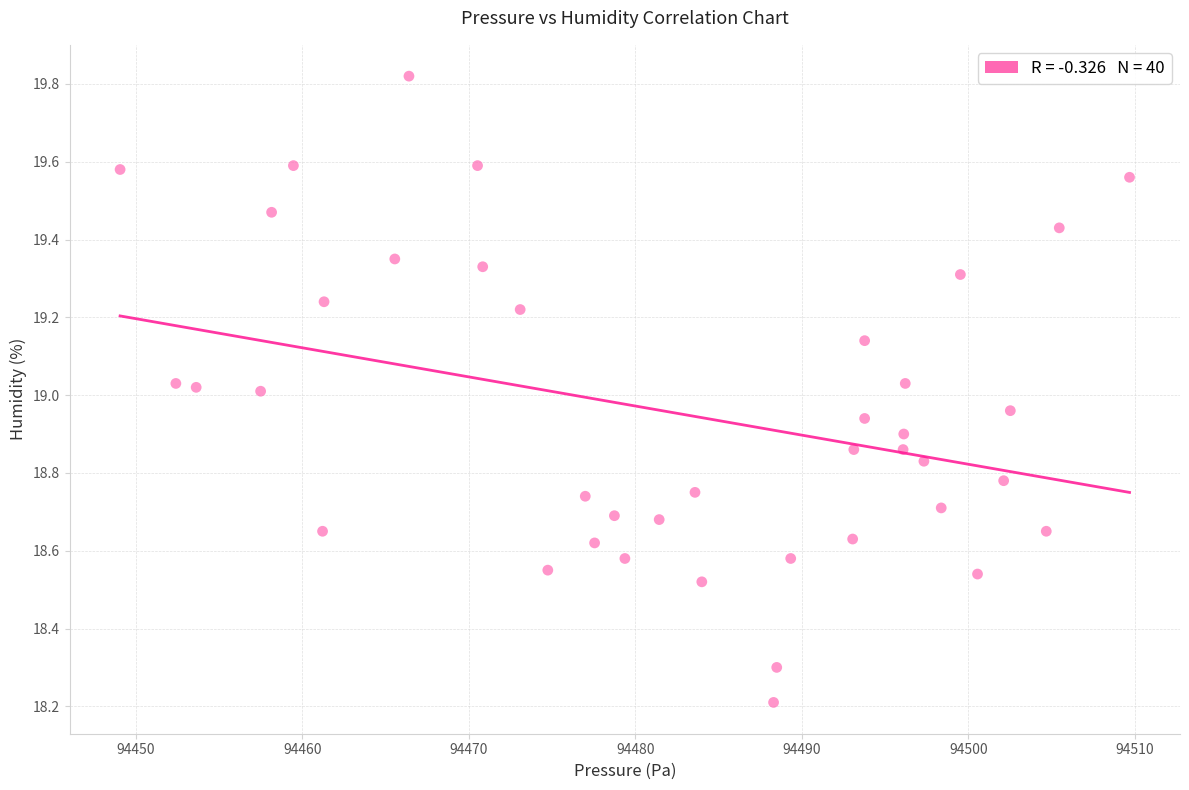

What is the range of Y values (max minus min)?

1.6